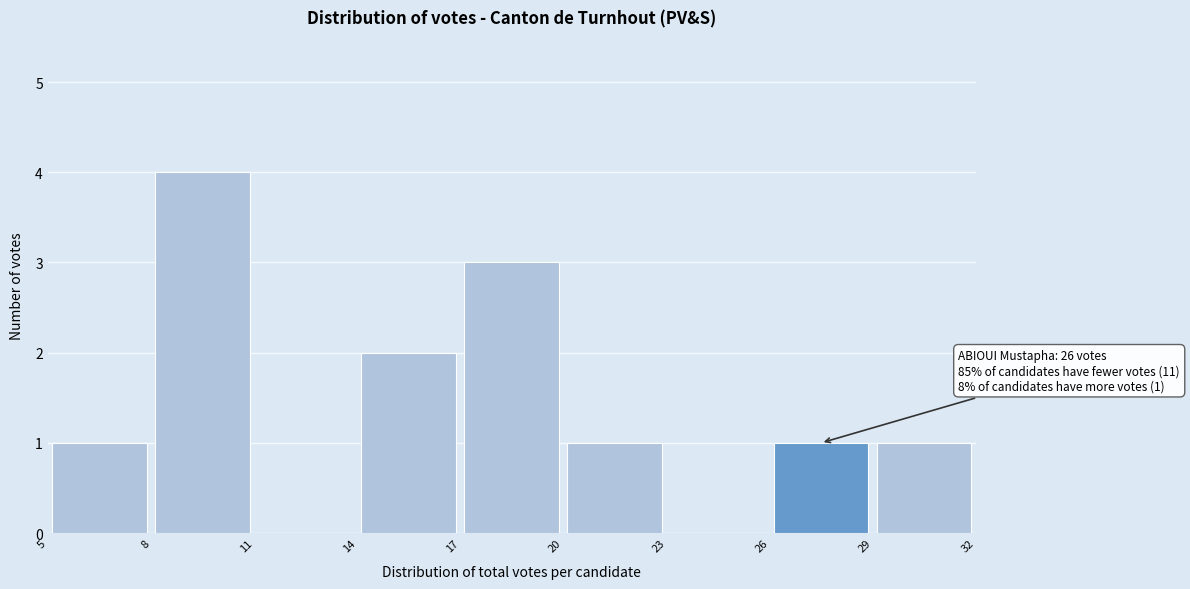

Over which range of the x-axis is the bar tallest?

8 to 11